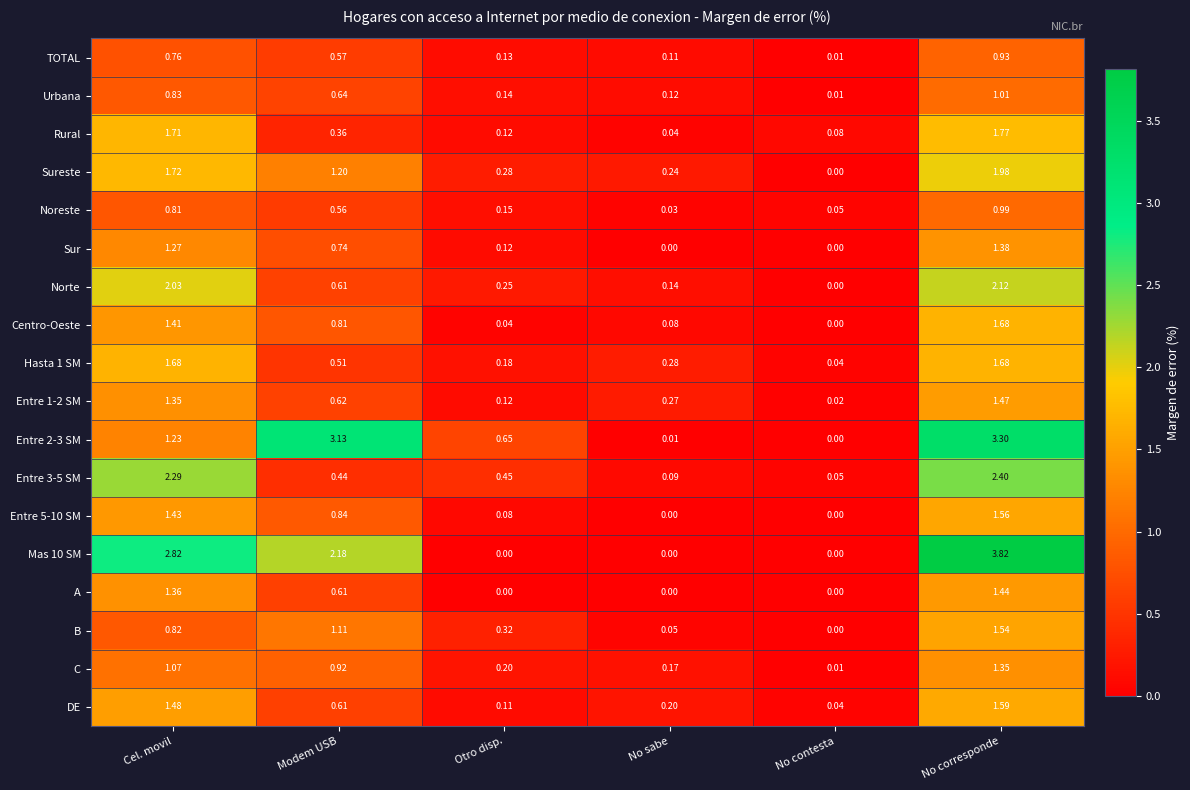

Between Cel. movil and No sabe, which series saw the biggest shift?

Mas 10 SM